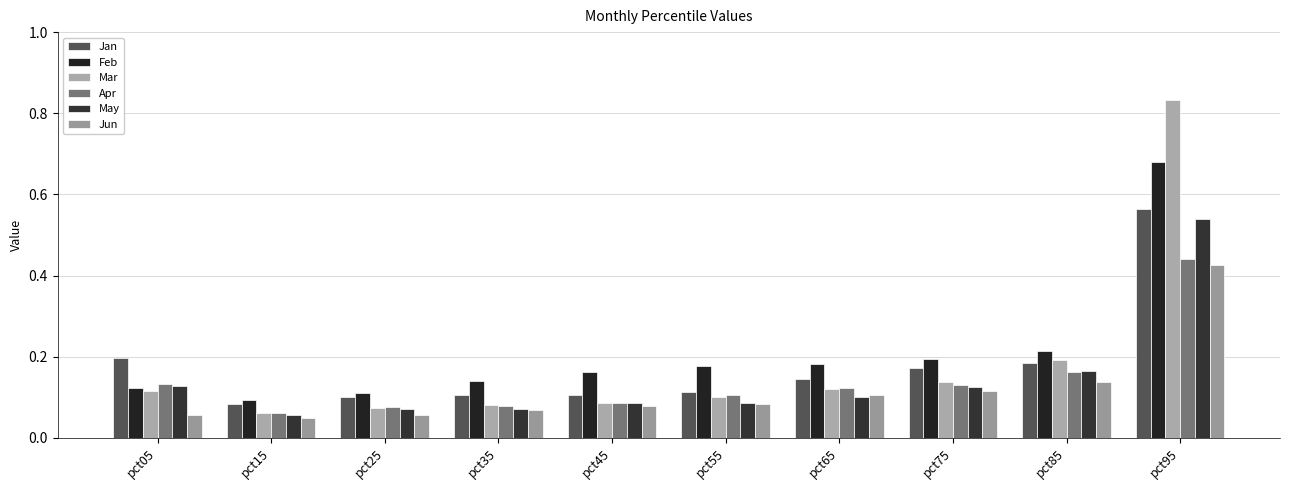

Reading left to right, list all the values displayed in this chart.

Jan: 0.2	0.1	0.1	0.1	0.1	0.1	0.1	0.2	0.2	0.6
Feb: 0.1	0.1	0.1	0.1	0.2	0.2	0.2	0.2	0.2	0.7
Mar: 0.1	0.1	0.1	0.1	0.1	0.1	0.1	0.1	0.2	0.8
Apr: 0.1	0.1	0.1	0.1	0.1	0.1	0.1	0.1	0.2	0.4
May: 0.1	0.1	0.1	0.1	0.1	0.1	0.1	0.1	0.2	0.5
Jun: 0.1	0.1	0.1	0.1	0.1	0.1	0.1	0.1	0.1	0.4